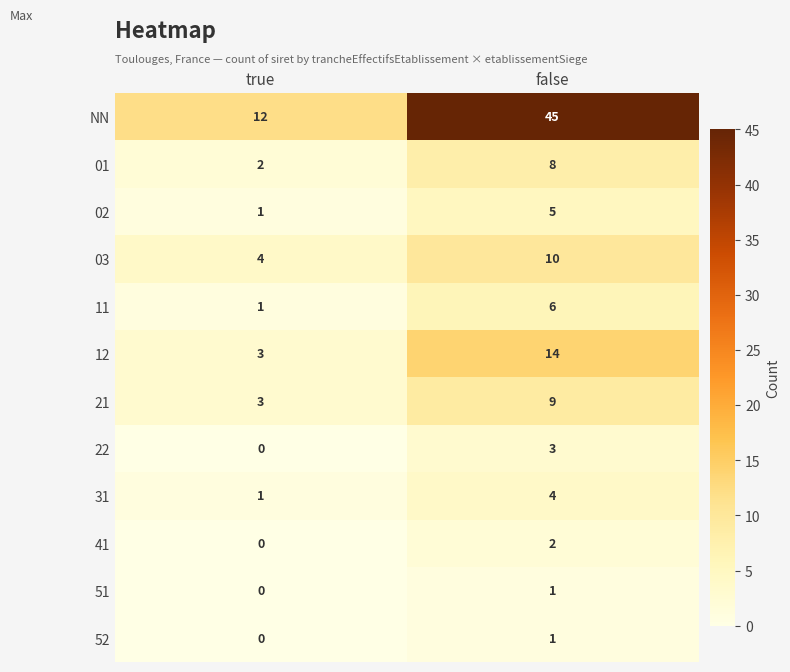

Count the number of categories in the chart.

2